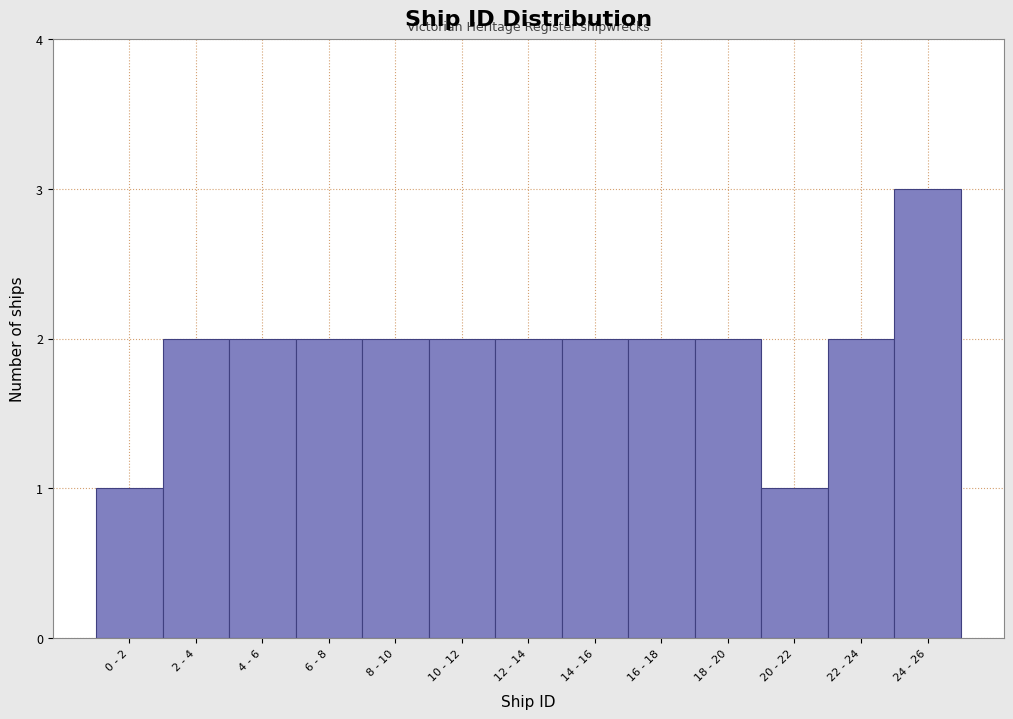

Reading right to left, list all the values displayed in this chart.

24 - 26=3	22 - 24=2	20 - 22=1	18 - 20=2	16 - 18=2	14 - 16=2	12 - 14=2	10 - 12=2	8 - 10=2	6 - 8=2	4 - 6=2	2 - 4=2	0 - 2=1